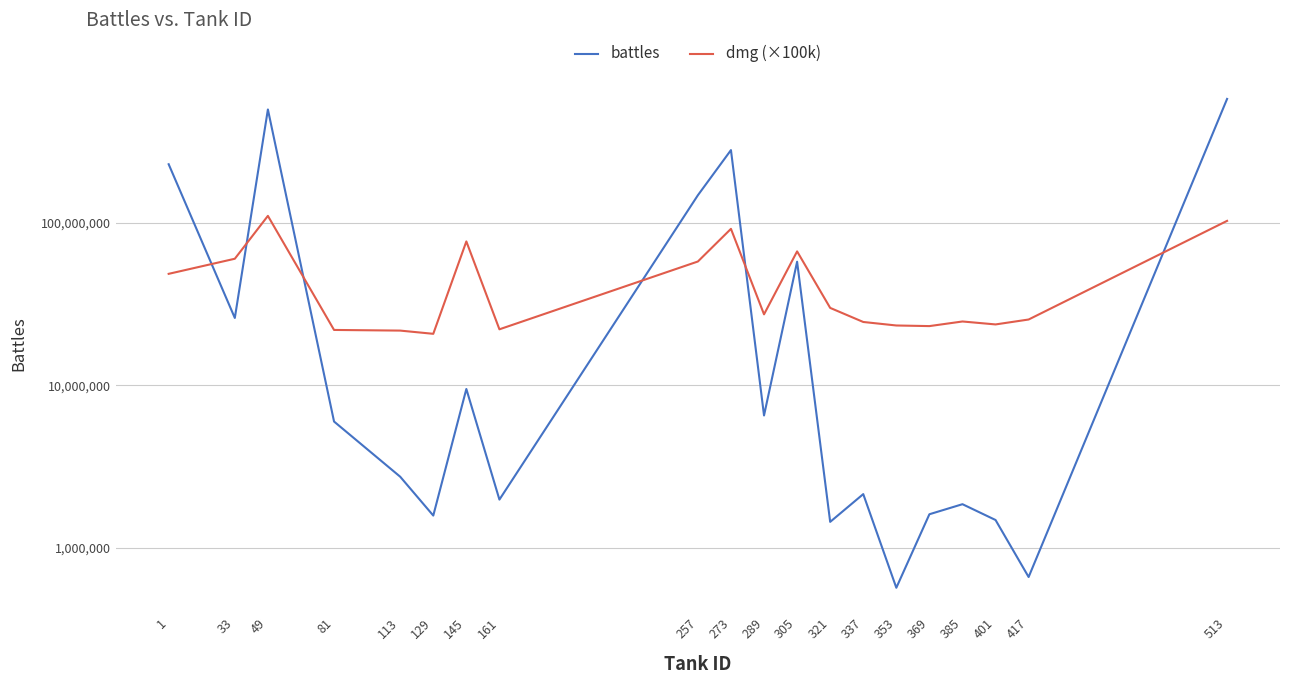

Reading left to right, what are all the values shown in this chart?

battles: 1=230303599.0	33=26043150.0	49=500804324.0	81=5995907.0	113=2741638.0	129=1580366.0	145=9510640.0	161=1982270.0	257=148405182.0	273=281452012.0	289=6535817.0	305=57803307.0	321=1445319.0	337=2142320.0	353=567748.0	369=1610317.0	385=1857005.0	401=1483906.0	417=661266.0	513=581476119.0
dmg (×100k): 1=48682600.0	33=60300200.0	49=110746800.0	81=21972100.0	113=21769500.0	129=20799000.0	145=77086600.0	161=22169200.0	257=57984300.0	273=92143400.0	289=27410600.0	305=66932200.0	321=30035500.0	337=24600500.0	353=23406300.0	369=23203000.0	385=24773400.0	401=23757900.0	417=25476500.0	513=103173500.0